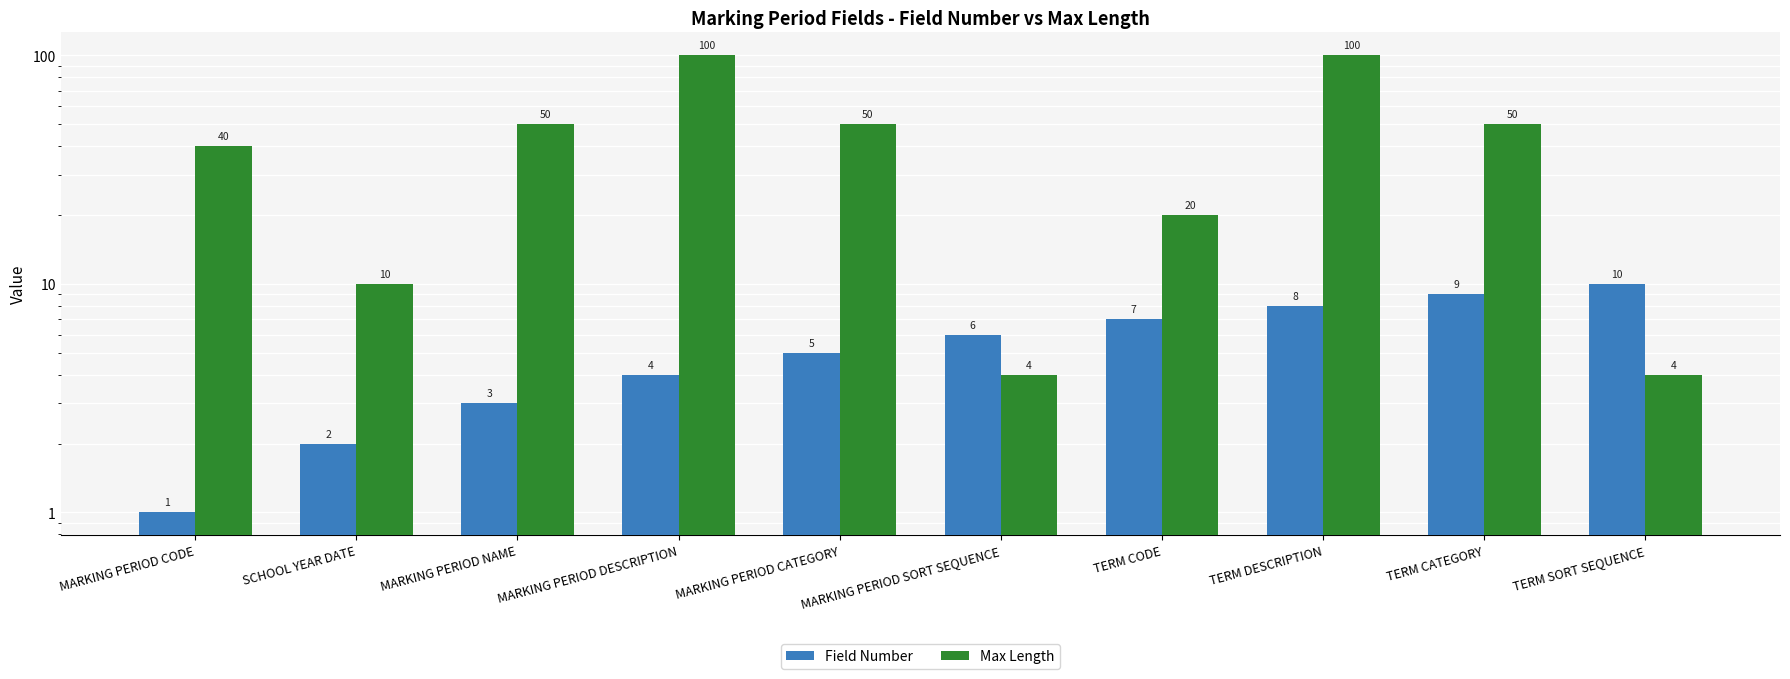

What is the total value across all series at SCHOOL YEAR DATE?

12